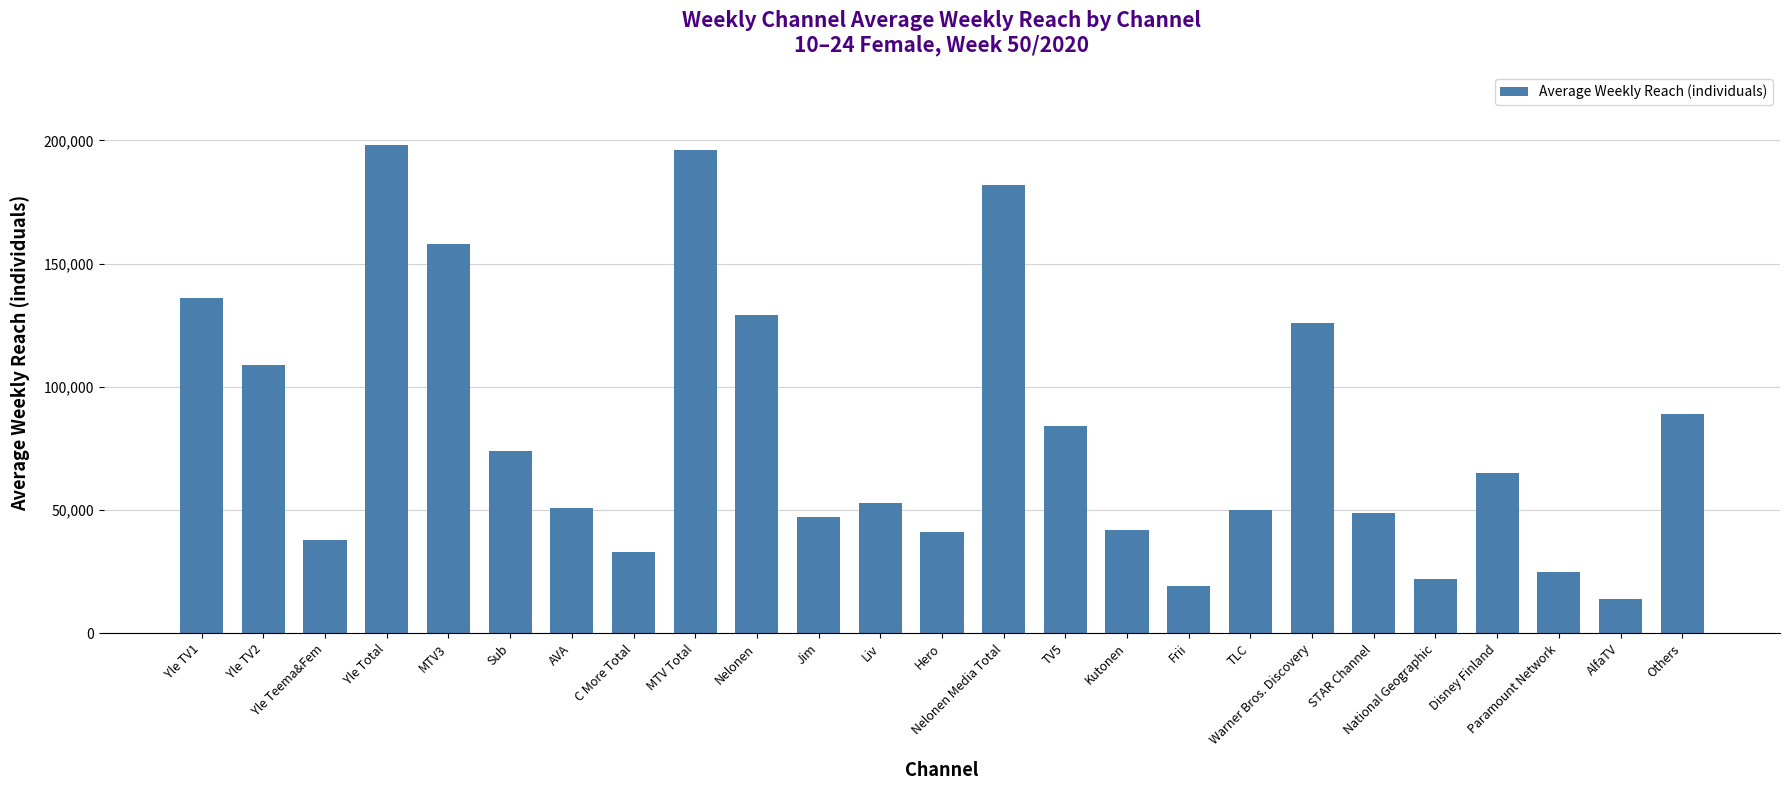

Are the bars horizontal?

No